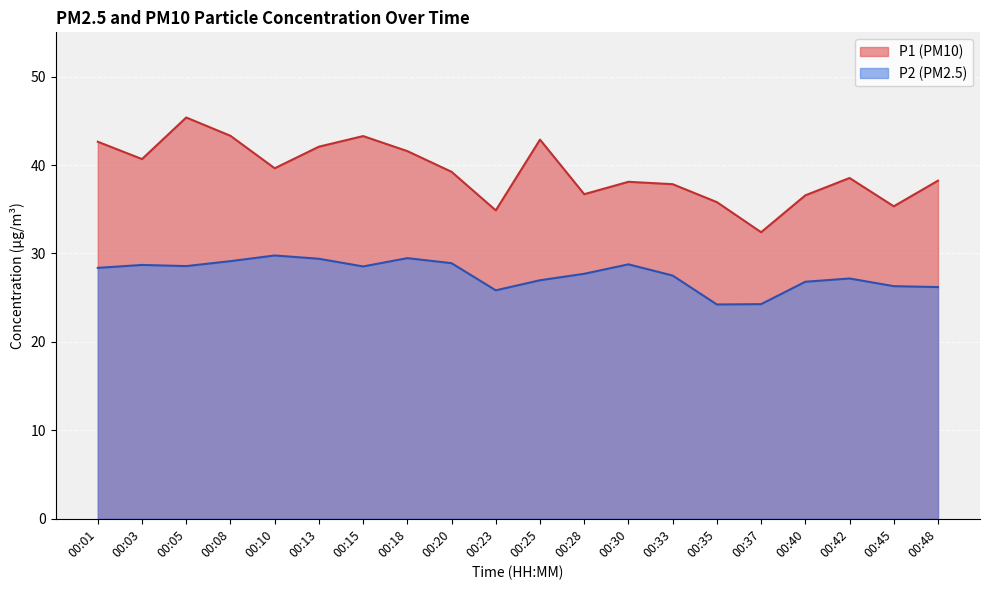

What is the value of the P1 point at the 6th from the left?

42.1